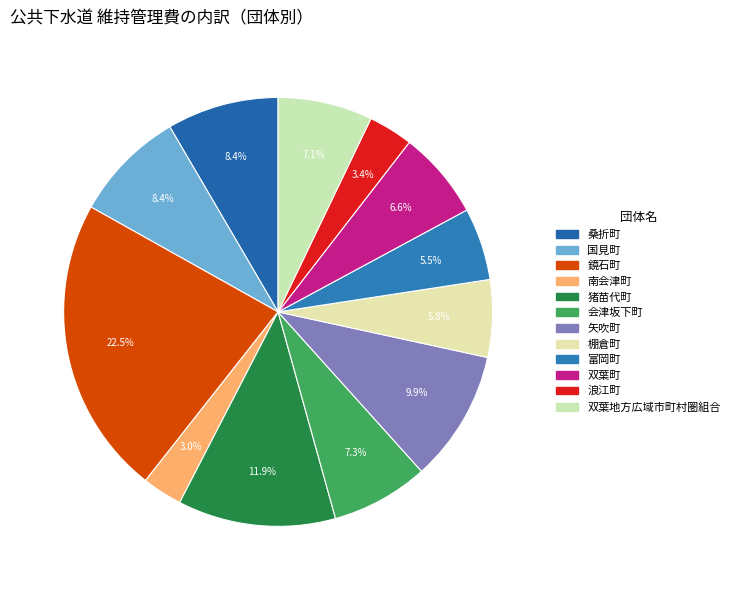

Combined, do 国見町 and 双葉地方広域市町村圏組合 account for over 50%?

No